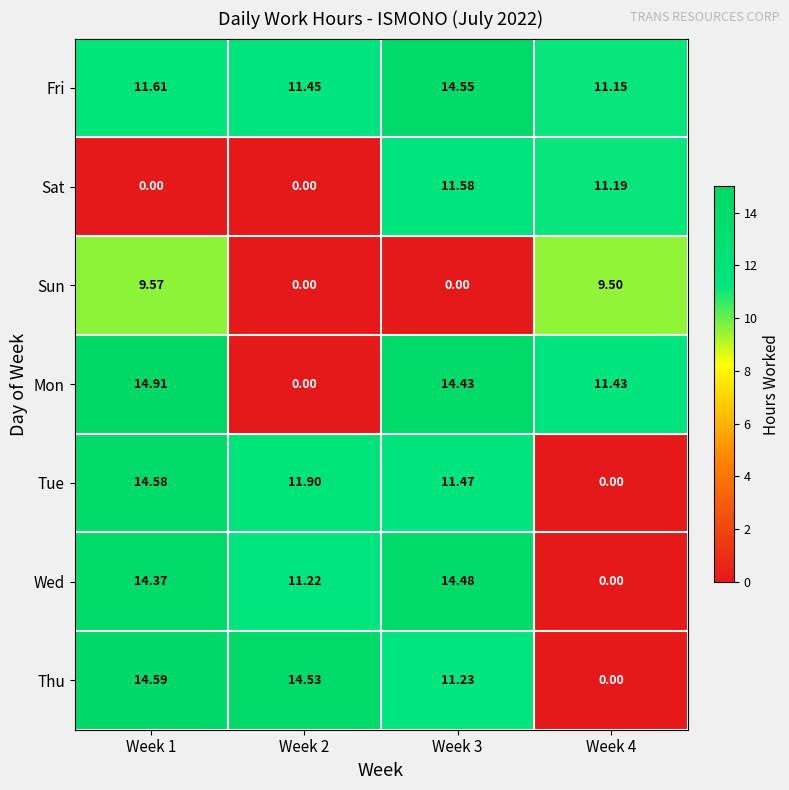

Which series changed the most between Week 2 and Week 4?

Thu